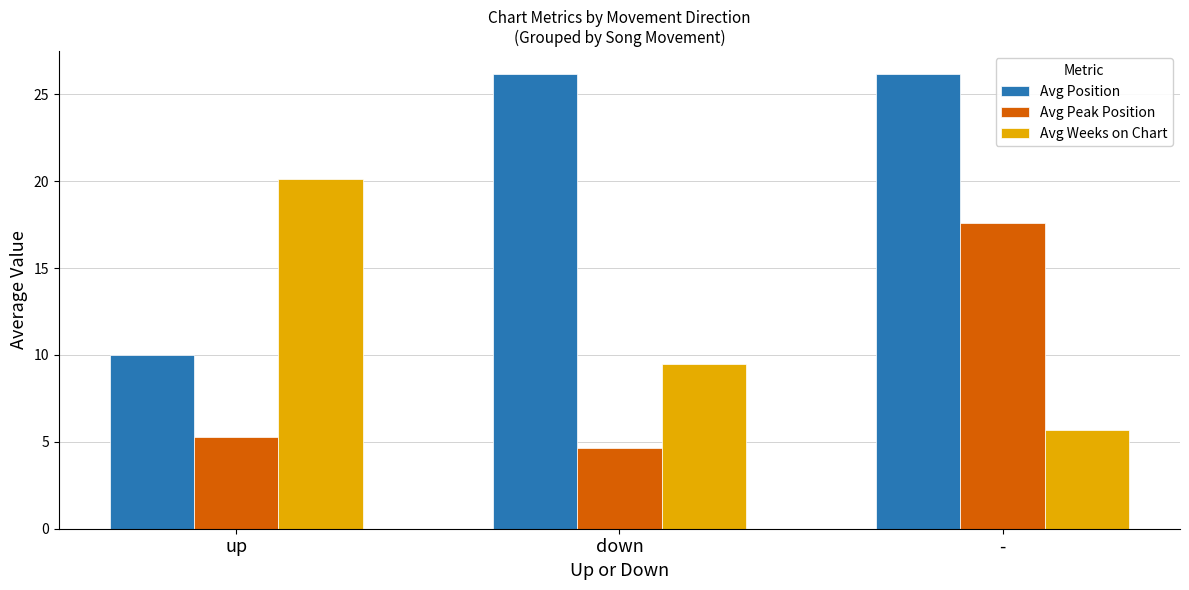

Does the chart contain stacked bars?

No